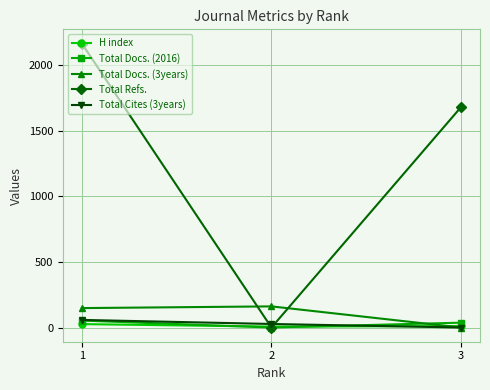

Which series has the largest total across all categories?

Total Refs.